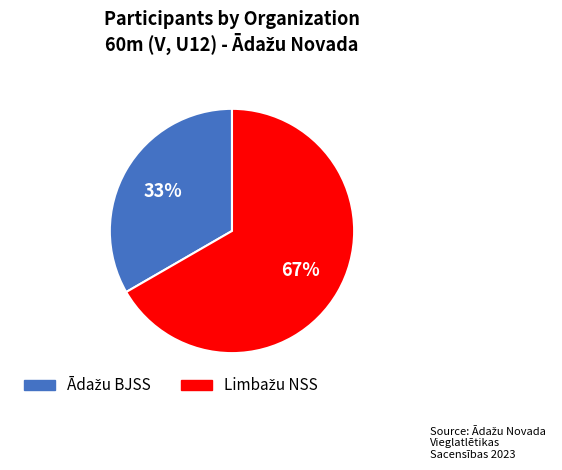

To the nearest percent, what is the average slice percentage?

50%